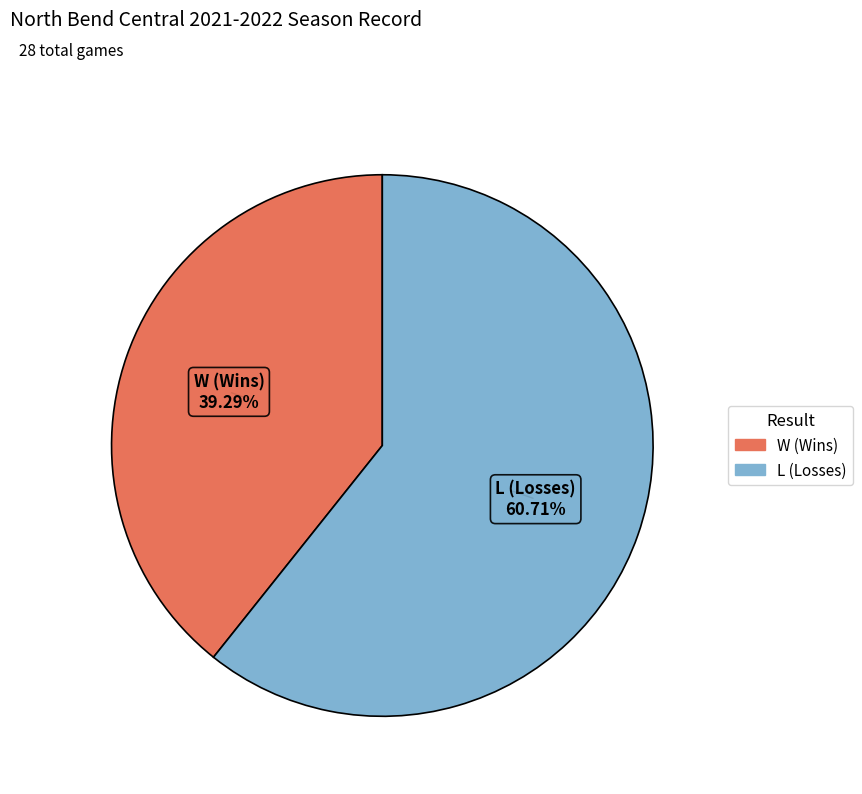

Is it true that L (Losses) is 48% of the pie?

False